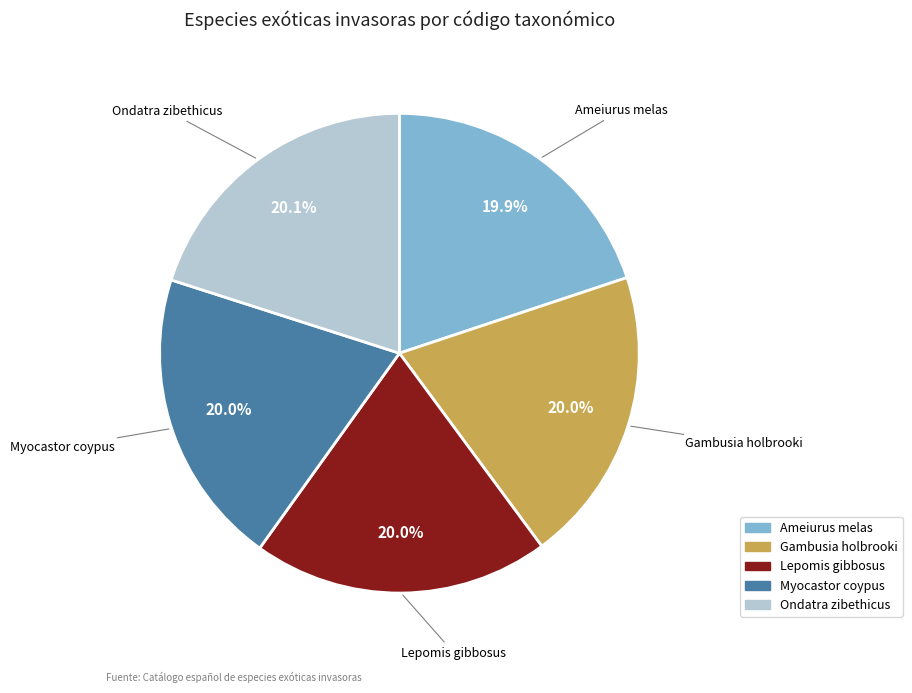

The Myocastor coypus slice represents 11% of the pie. True or false?

False